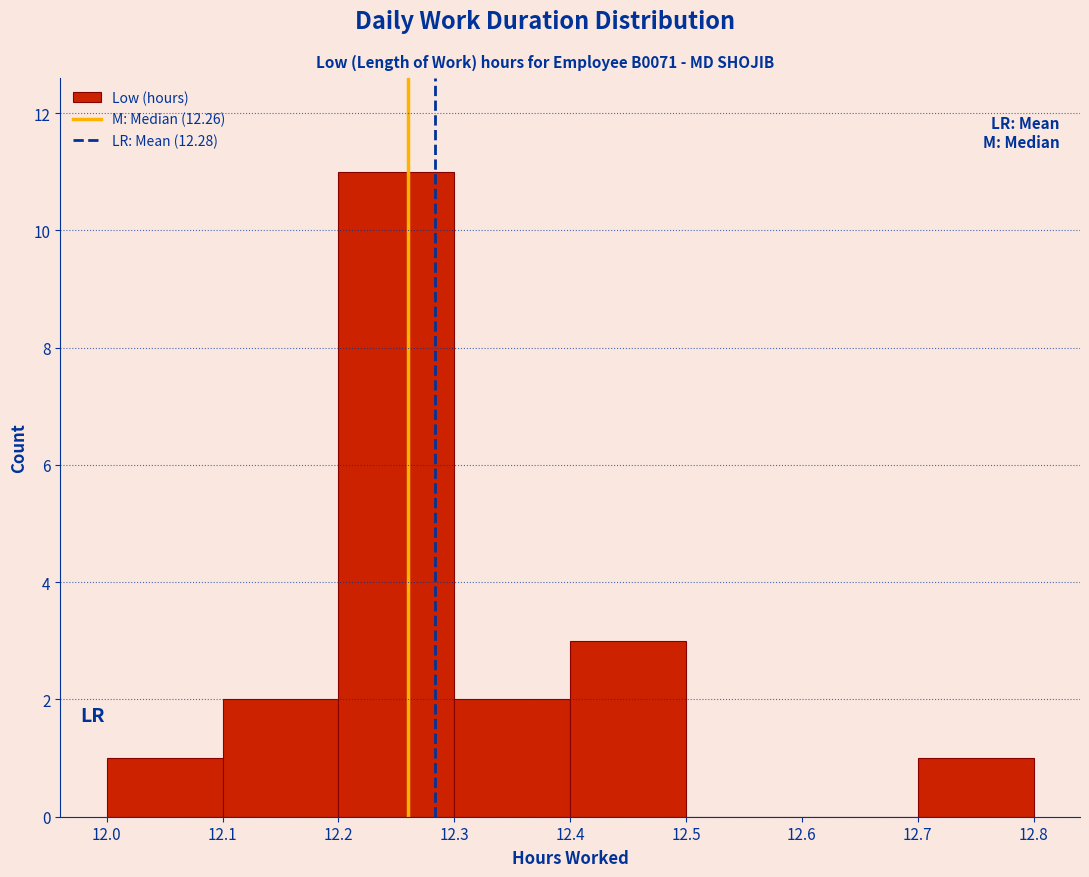

Reading left to right, list every bar in this chart as the range it spans on the x-axis followed by its height. The values are not printed on the chart, so give them approximately, as read against the axis.

12.0 to 12.1: 1
12.1 to 12.2: 2
12.2 to 12.3: 11
12.3 to 12.4: 2
12.4 to 12.5: 3
12.5 to 12.6: 0
12.6 to 12.7: 0
12.7 to 12.8: 1